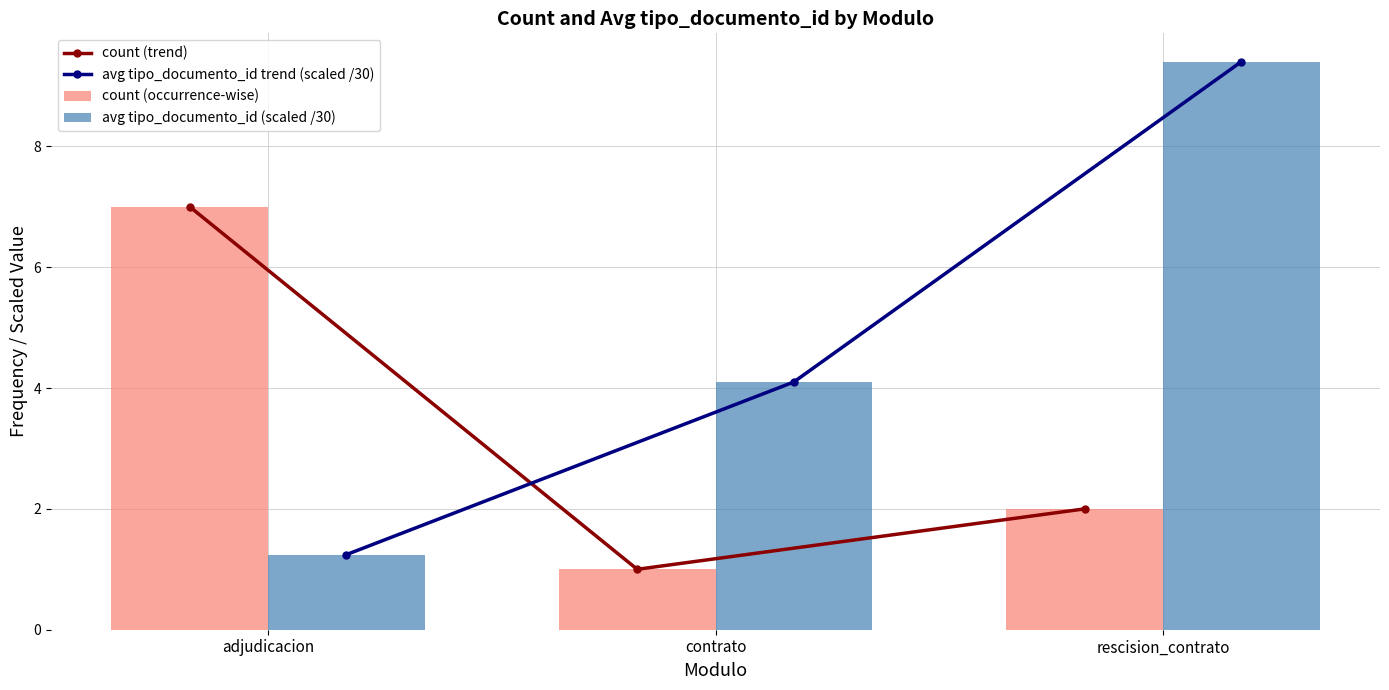

Where is count (trend) nearest to the value 4?

rescision_contrato